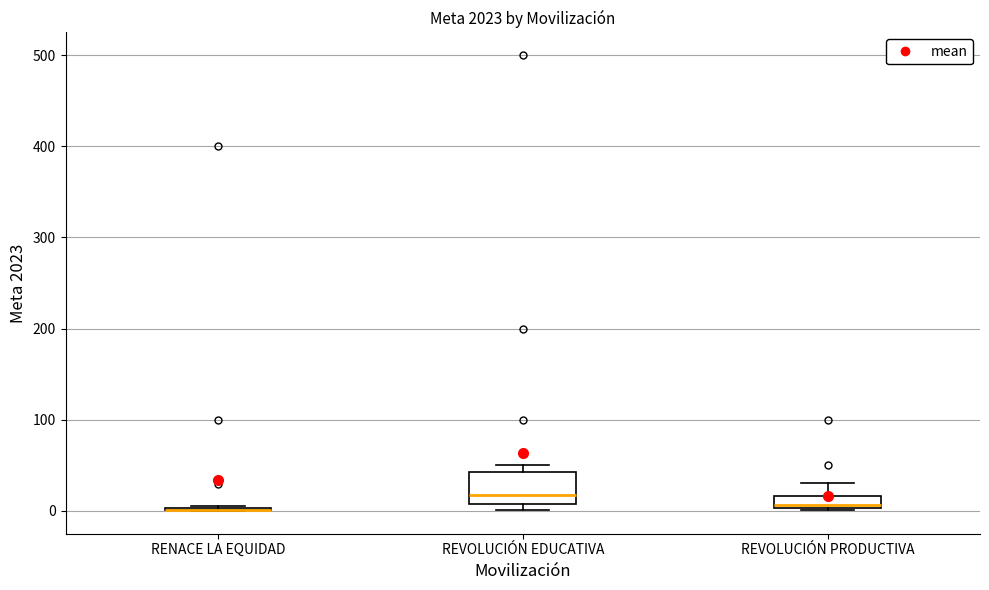

Which box is the tallest, from its lower edge to its upper edge?

REVOLUCIÓN EDUCATIVA